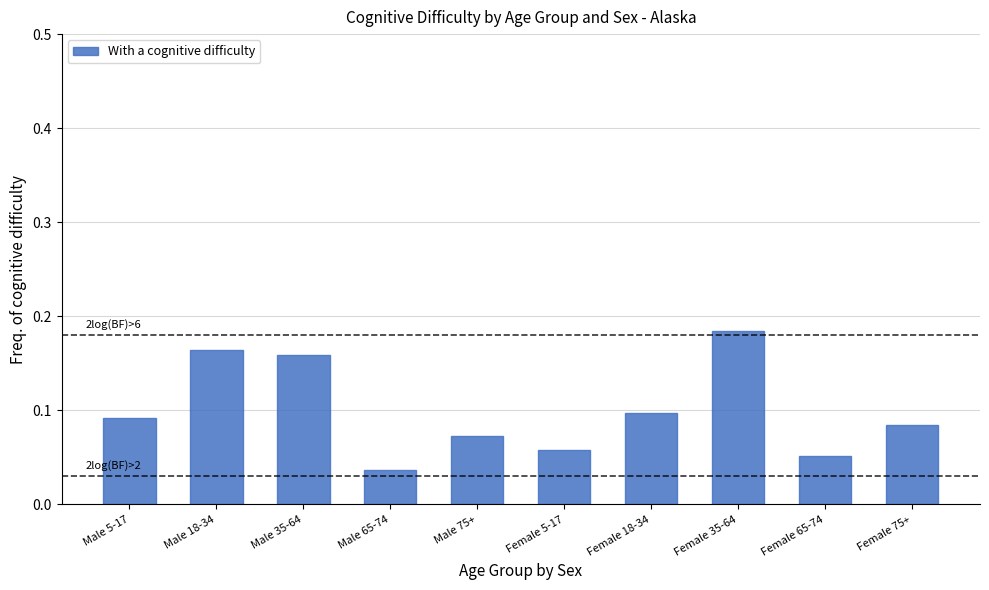

What is the change in value from Male 65-74 to Female 35-64?

+0.1